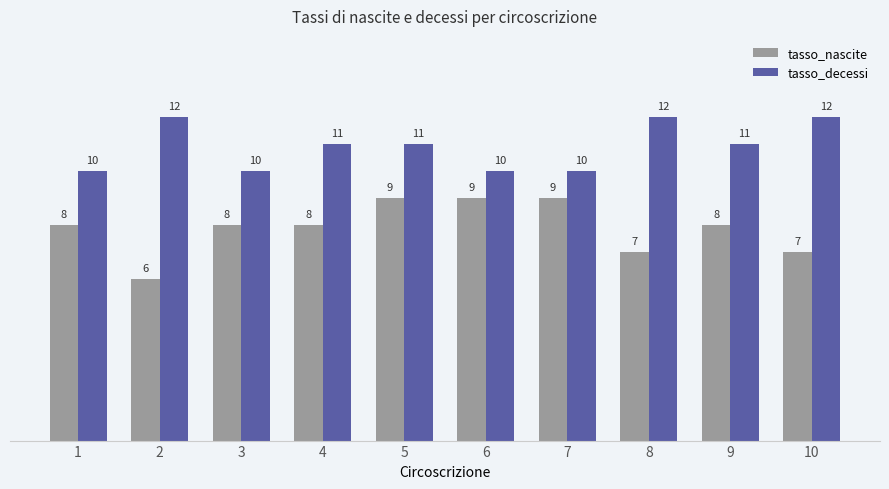

Is it true that tasso_nascite equals 4 at 6?

False